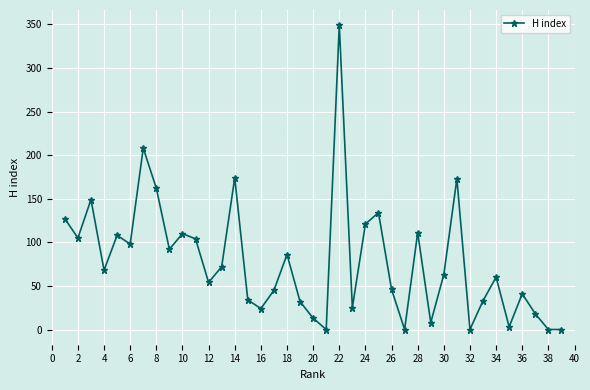

How many interior local peaks (higher than both neighbors) does the data have?

12